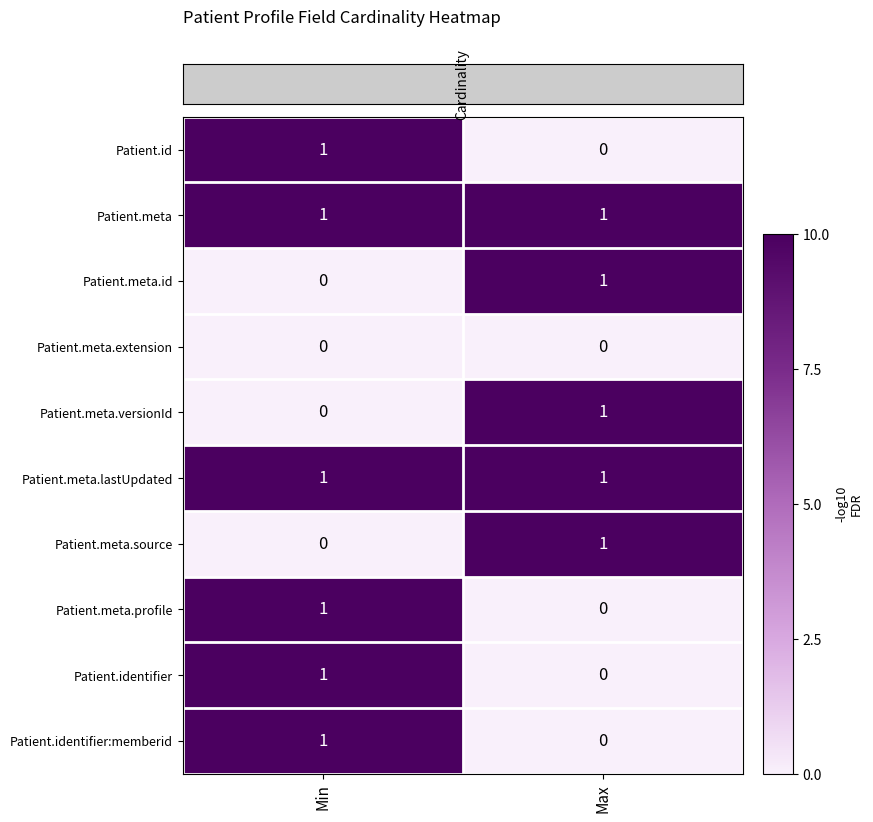

Is the value of Patient.id at Min greater than the value of Patient.meta.extension at Max?

Yes